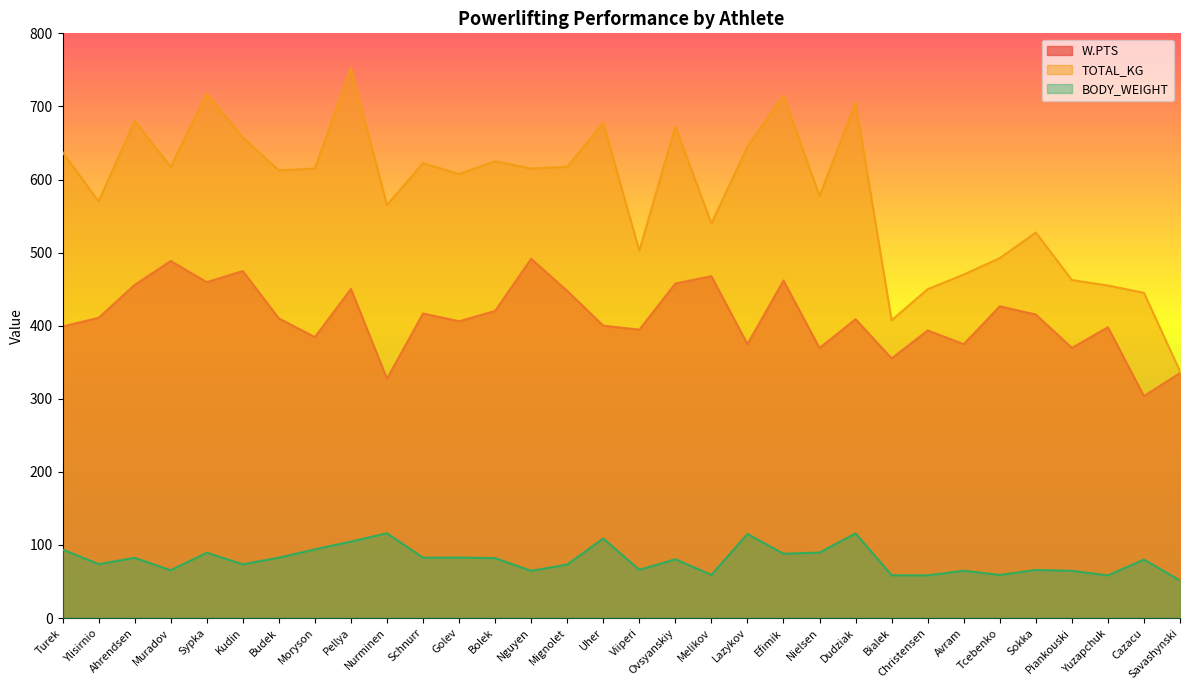

Read the W.PTS value at Melikov.

467.7